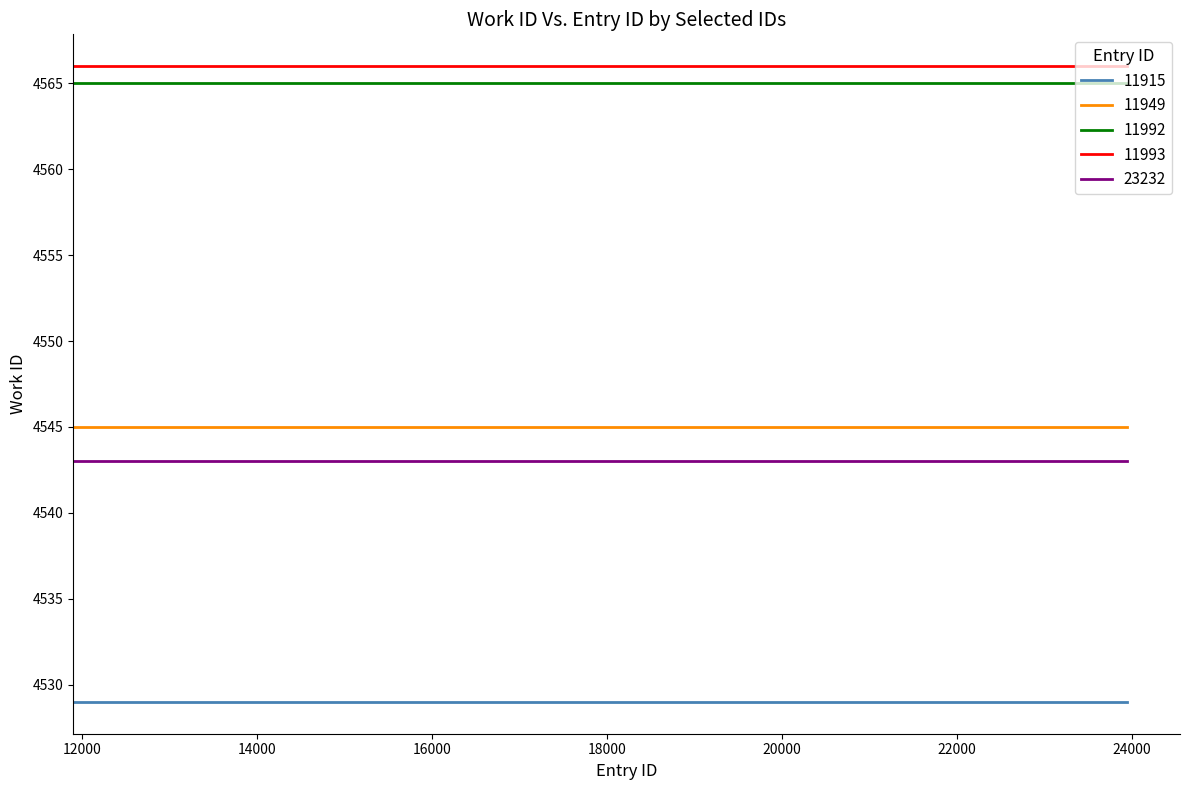

What is the highest value of the 11993 series?

4566